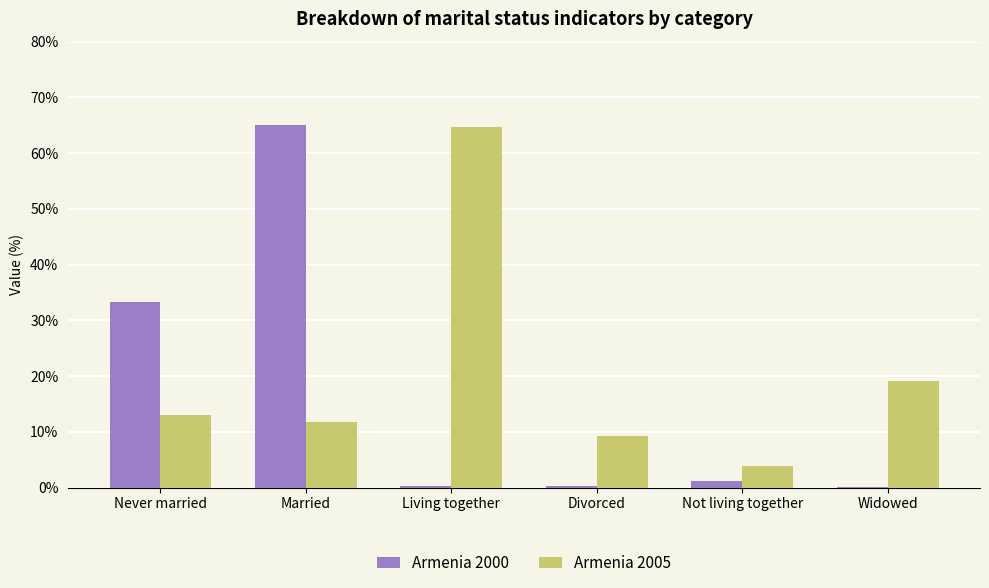

What is the sum of all Armenia 2000 values?

99.9